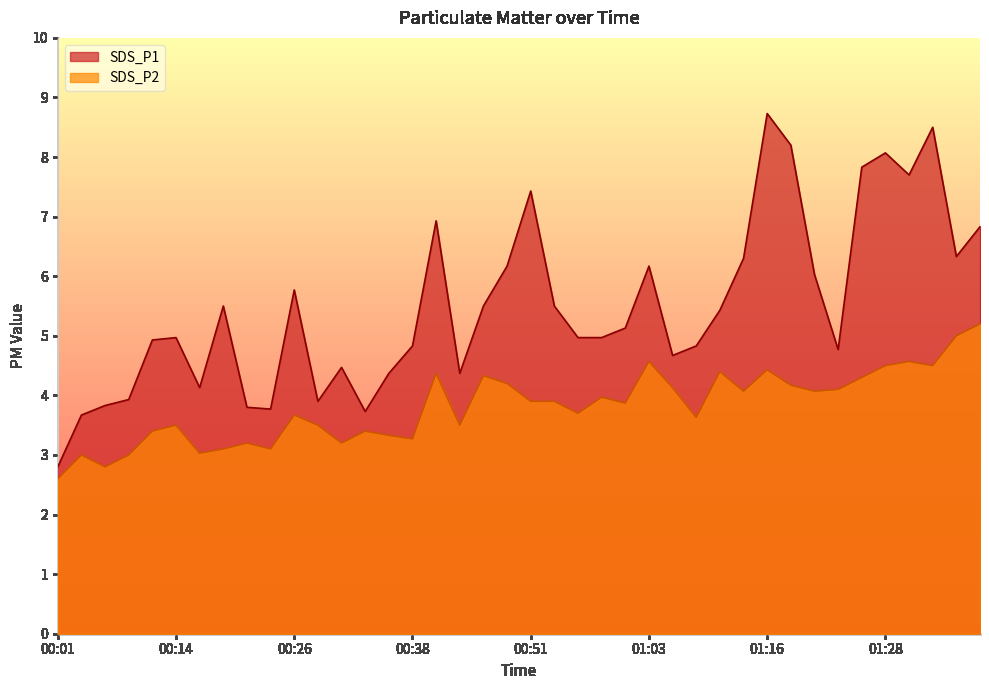

Reading left to right, extract all data points from this chart.

SDS_P1: 2.8	3.7	3.8	3.9	4.9	5.0	4.1	5.5	3.8	3.8	5.8	3.9	4.5	3.7	4.4	4.8	6.9	4.4	5.5	6.2	7.4	5.5	5.0	5.0	5.1	6.2	4.7	4.8	5.4	6.3	8.7	8.2	6.0	4.8	7.8	8.1	7.7	8.5	6.3	6.8
SDS_P2: 2.6	3.0	2.8	3.0	3.4	3.5	3.0	3.1	3.2	3.1	3.7	3.5	3.2	3.4	3.3	3.3	4.4	3.5	4.3	4.2	3.9	3.9	3.7	4.0	3.9	4.6	4.1	3.6	4.4	4.1	4.4	4.2	4.1	4.1	4.3	4.5	4.6	4.5	5.0	5.2